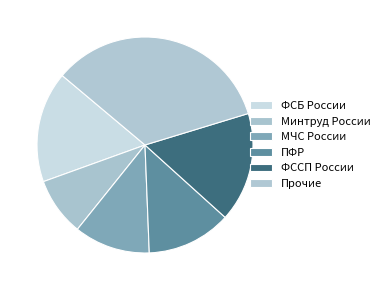

What is the smallest slice in the pie chart?

Минтруд России